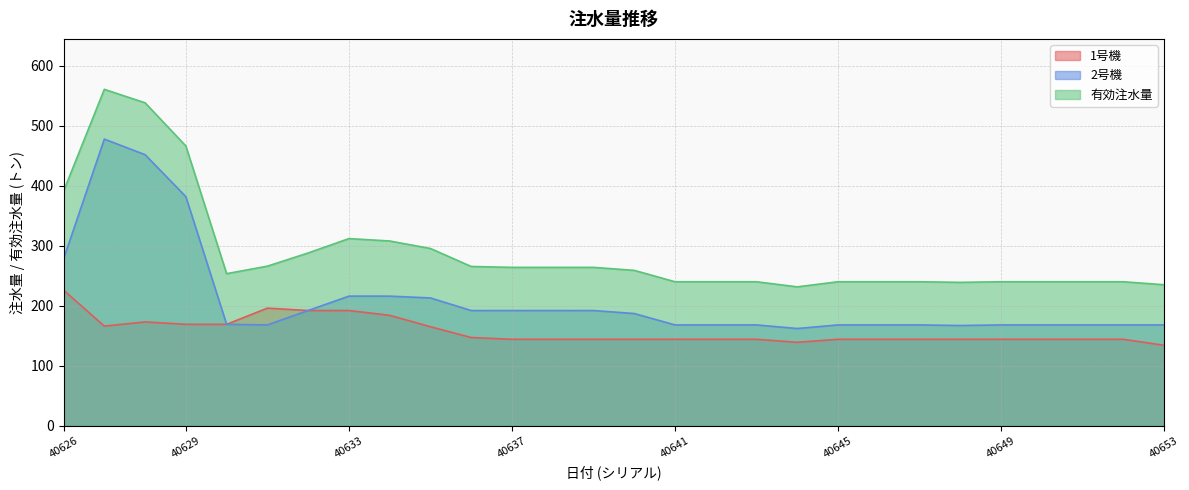

What is the sum of the 2号機 values at 40637 and 40650?

360.0